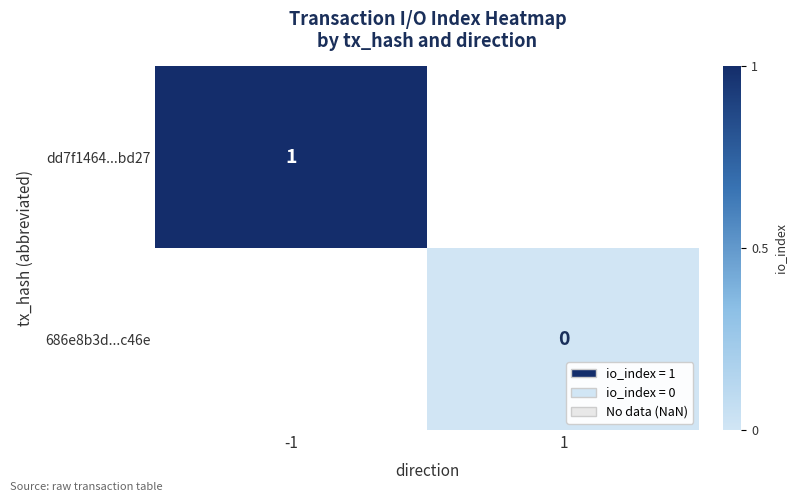

Is it true that dd7f1464...bd27 equals 2 at -1?

False